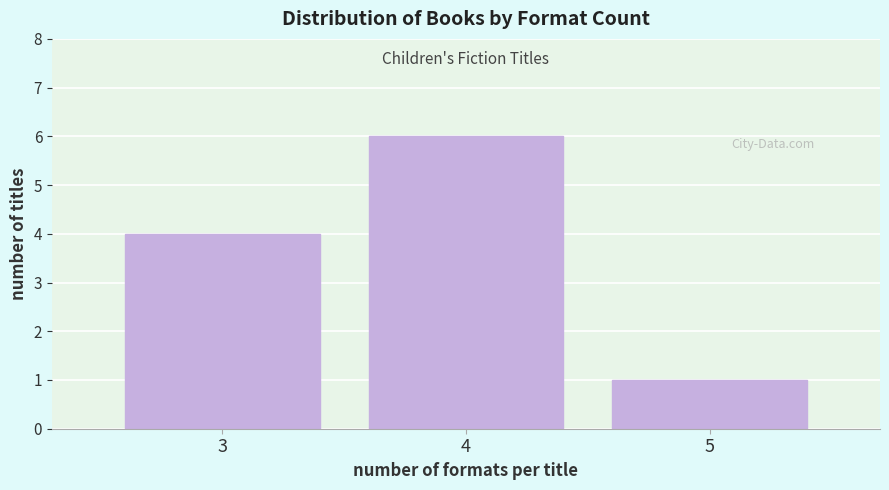

Reading left to right, transcribe this chart: for each bar, give the range it covers on the x-axis and its height. The values are not printed on the chart, so give them approximately, as read against the axis.

2.5 to 3.5: 4
3.5 to 4.5: 6
4.5 to 5.5: 1